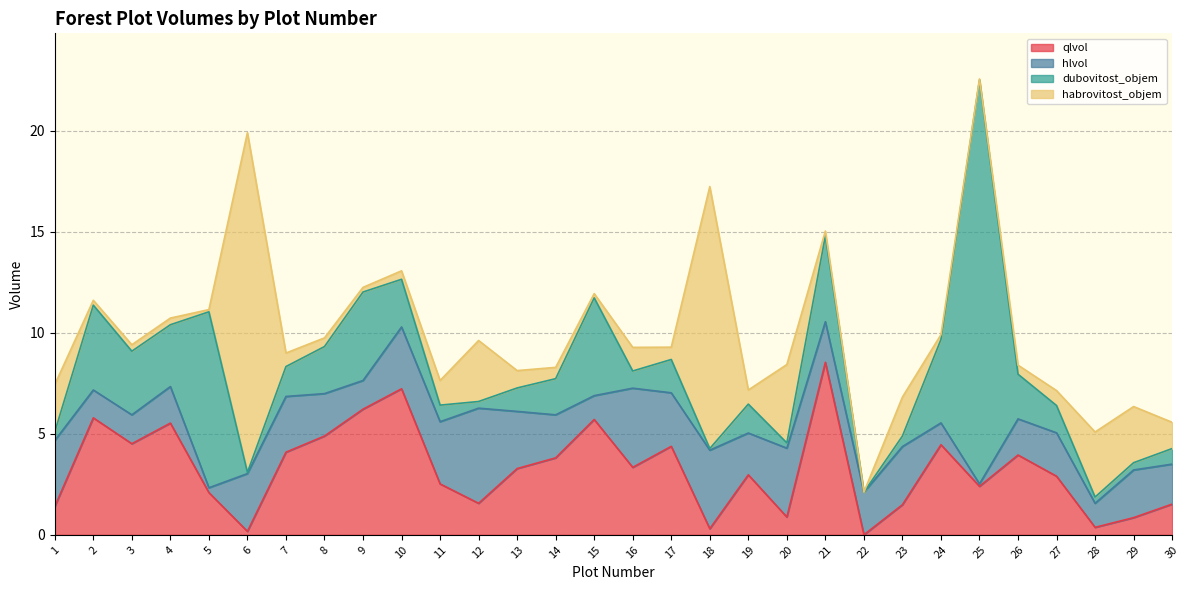

The qlvol series shows 12.5 at 10. True or false?

False